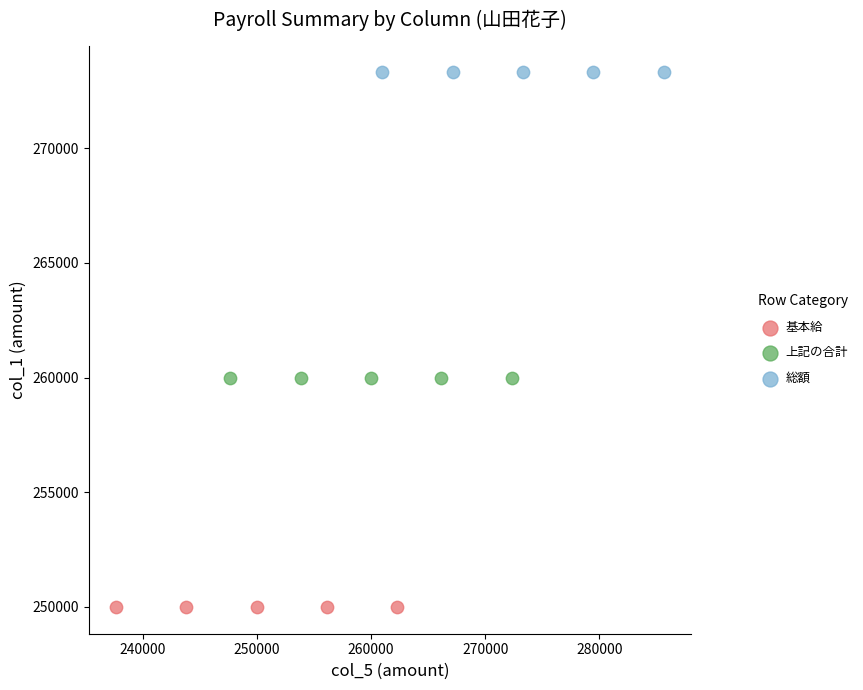

Which series contains the lowest Y value?

基本給